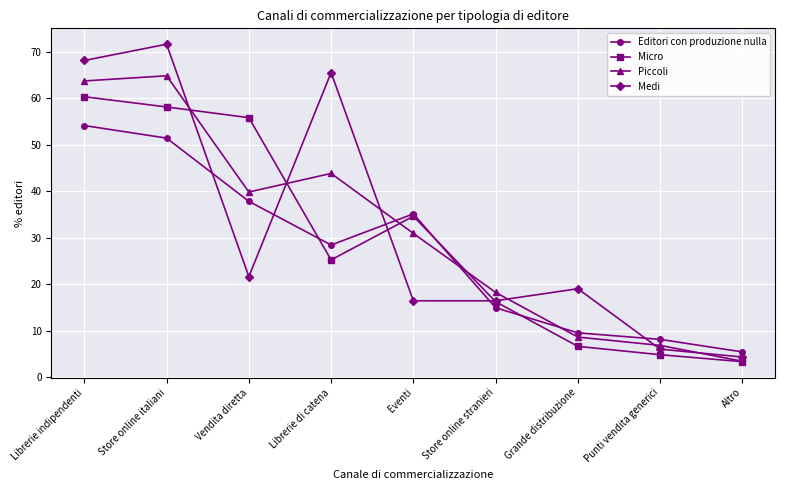

Reading right to left, transcribe all the data shown in this chart.

Editori con produzione nulla: Altro=5.4	Punti vendita generici=8.1	Grande distribuzione=9.5	Store online stranieri=14.9	Eventi=35.1	Librerie di catena=28.4	Vendita diretta=37.8	Store online italiani=51.4	Librerie indipendenti=54.1
Micro: Altro=3.3	Punti vendita generici=4.8	Grande distribuzione=6.6	Store online stranieri=16.2	Eventi=34.6	Librerie di catena=25.2	Vendita diretta=55.8	Store online italiani=58.1	Librerie indipendenti=60.3
Piccoli: Altro=3.4	Punti vendita generici=6.8	Grande distribuzione=8.6	Store online stranieri=18.2	Eventi=30.9	Librerie di catena=43.8	Vendita diretta=39.8	Store online italiani=64.8	Librerie indipendenti=63.7
Medi: Altro=4.3	Punti vendita generici=6.0	Grande distribuzione=19.0	Store online stranieri=16.4	Eventi=16.4	Librerie di catena=65.5	Vendita diretta=21.6	Store online italiani=71.6	Librerie indipendenti=68.1